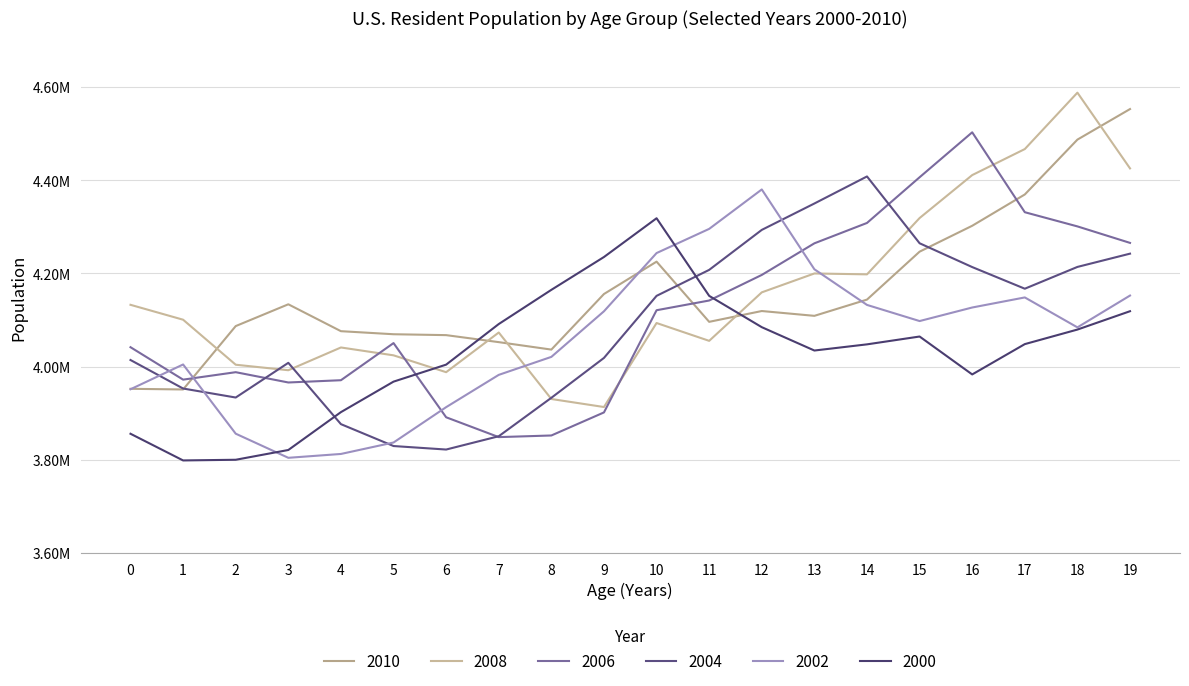

What are all the series names shown in the legend?

2010, 2008, 2006, 2004, 2002, 2000